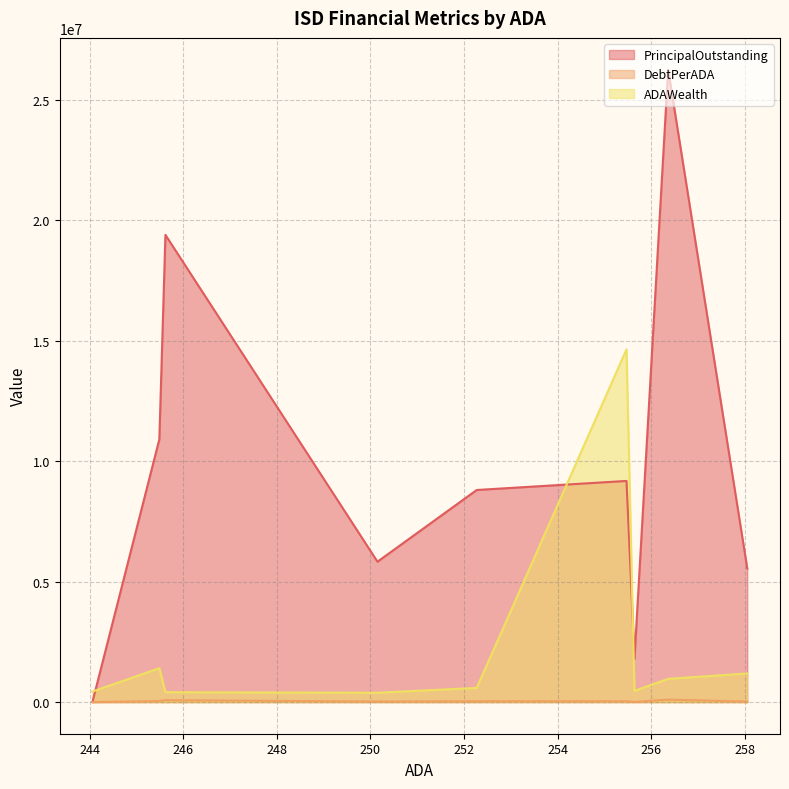

Reading right to left, transcribe all the data shown in this chart.

PrincipalOutstanding: 244.06=0.0	245.49=10910000.0	245.62=19395000.0	250.15=5828297.7	252.27=8805000.0	255.47=9181000.0	255.64=1795000.0	256.36=26260000.0	258.05=5550000.0
DebtPerADA: 244.06=0.0	245.49=44441.7	245.62=78963.4	250.15=23299.2	252.27=34903.1	255.47=35937.7	255.64=7021.6	256.36=102434.1	258.05=21507.5
ADAWealth: 244.06=436235.8	245.49=1408509.6	245.62=410135.0	250.15=388830.0	252.27=587240.8	255.47=14642355.2	255.64=466521.0	256.36=964098.7	258.05=1188289.1